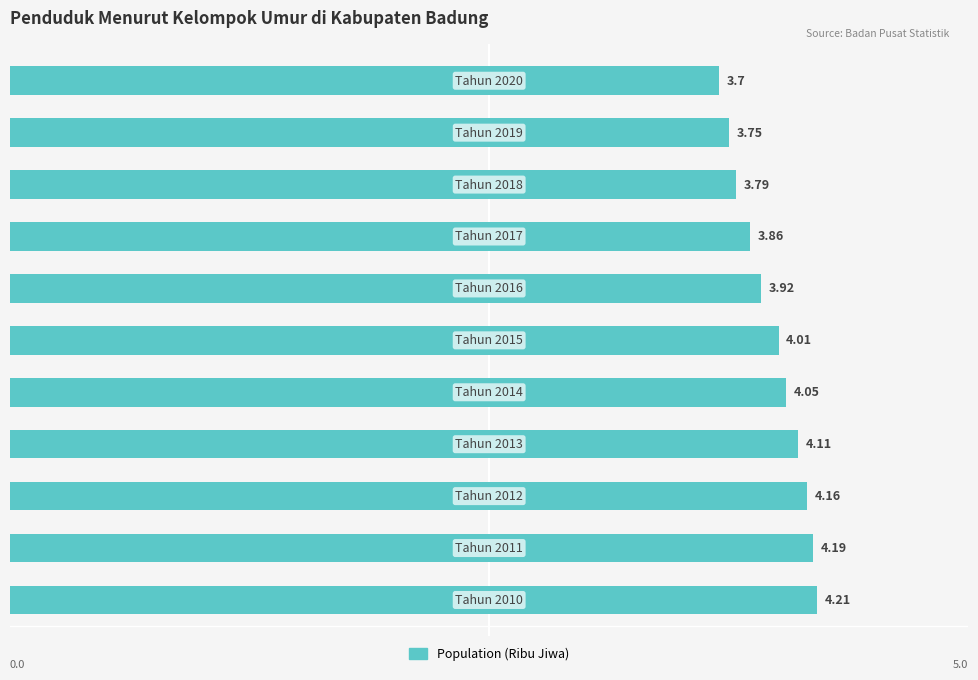

What is the difference between the maximum and minimum values?

0.5